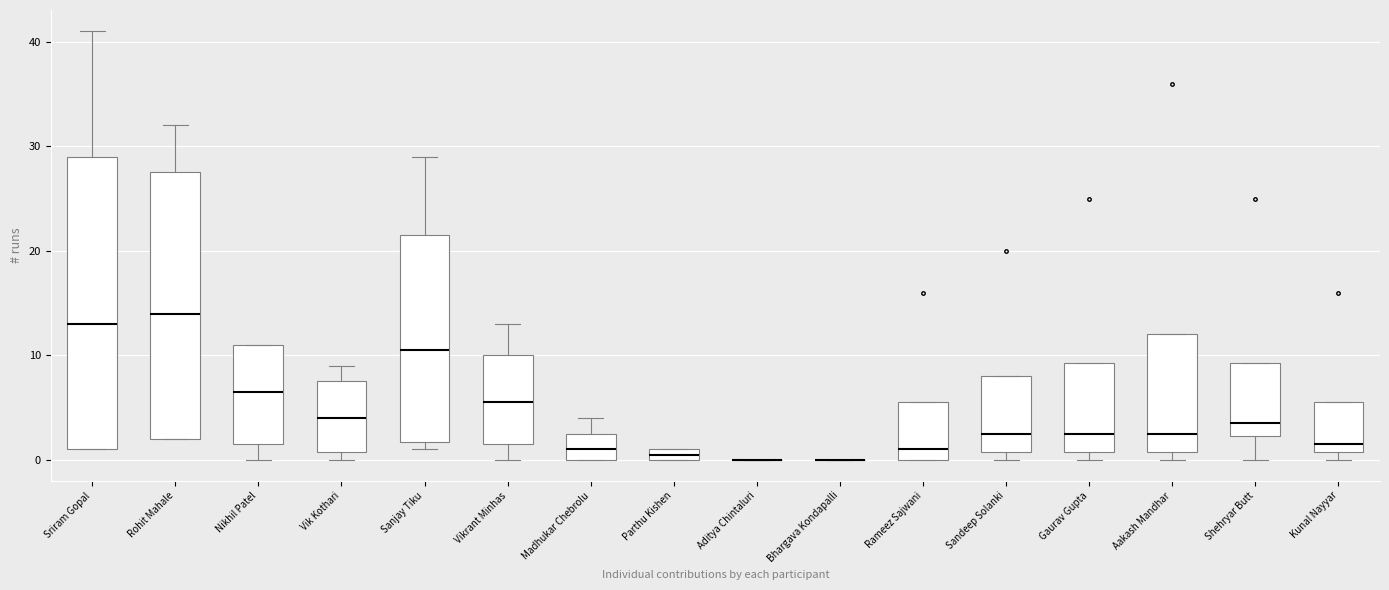

Where does the lower whisker of the box for Shehryar Butt end on the y-axis? The values are not printed on the chart, so give them approximately, as read against the axis.

0